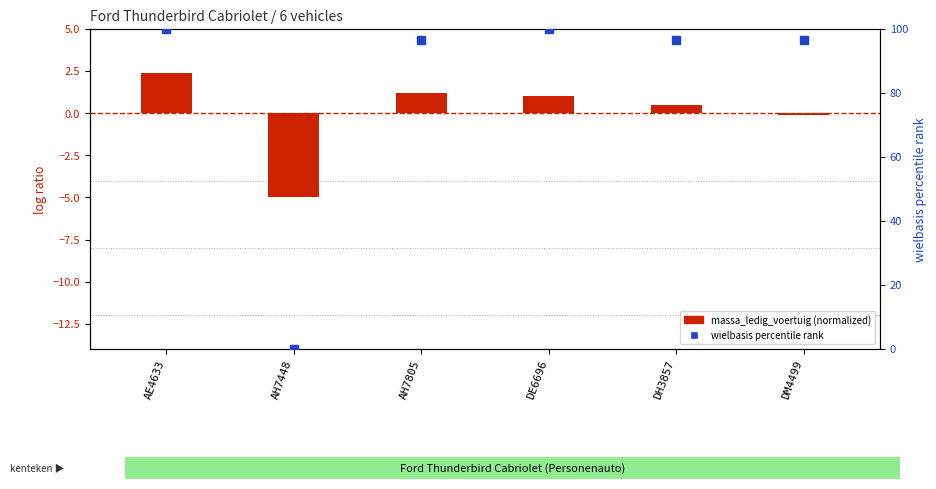

Which series has the widest spread of Y values?

wielbasis percentile rank